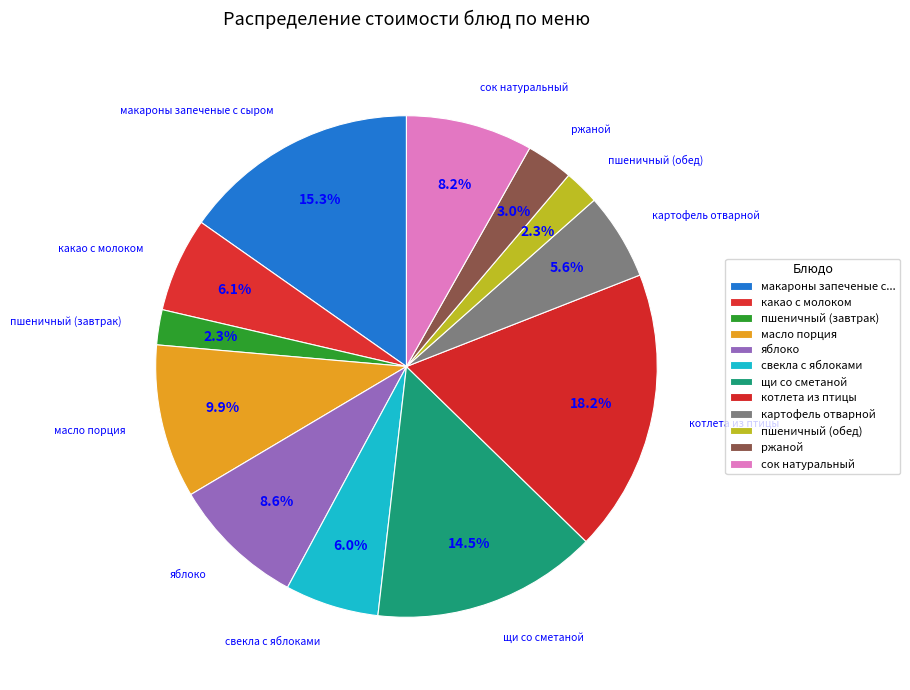

Count the number of slices in the pie.

12